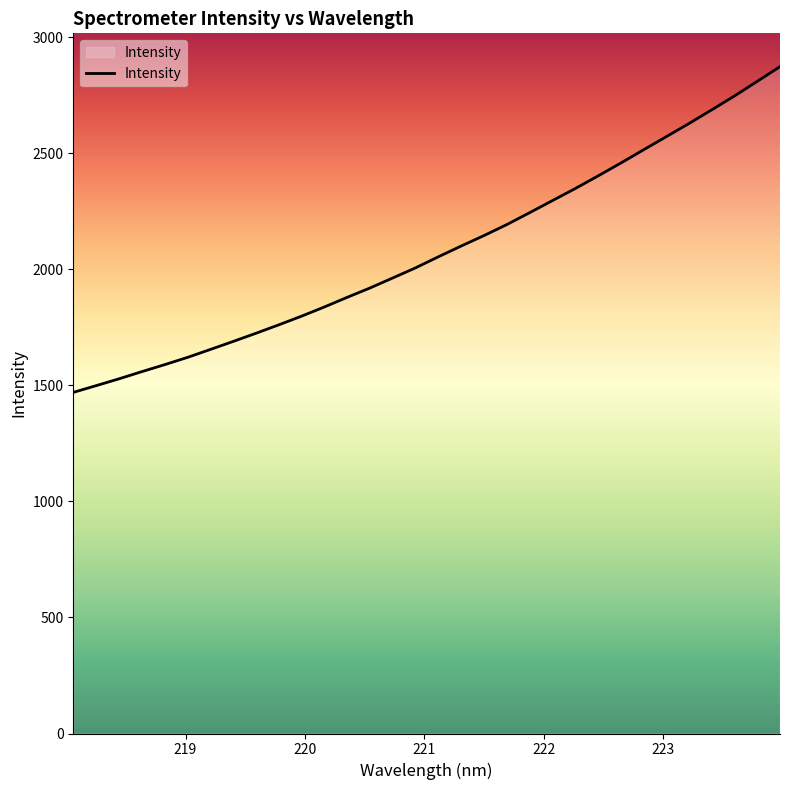

What is the difference between the maximum and minimum values?

1403.5